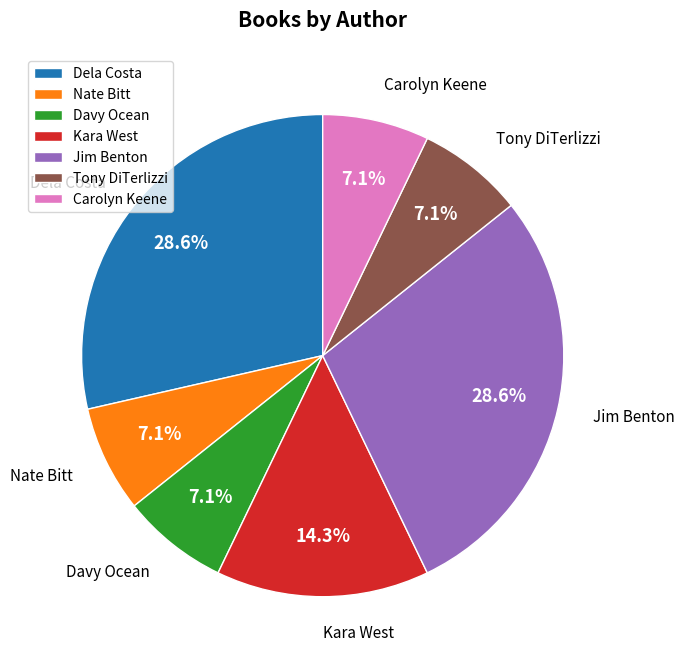

Do Nate Bitt and Carolyn Keene together represent more than half of the pie?

No